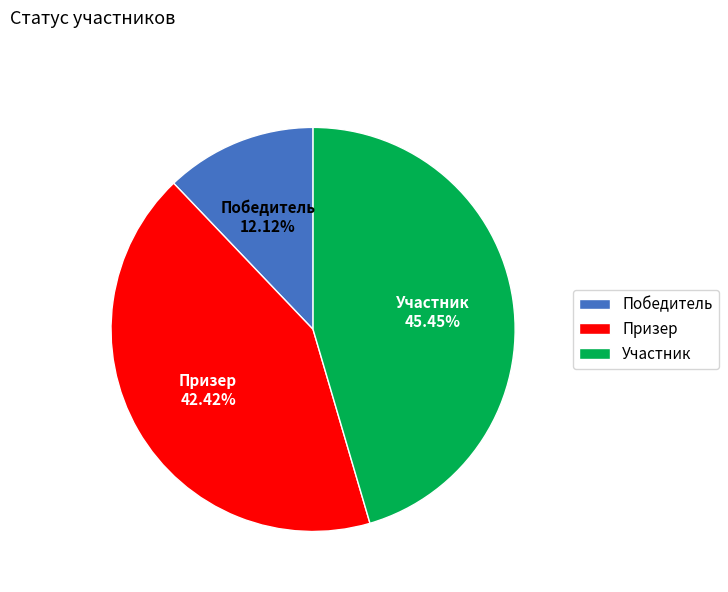

Between Призер and Победитель, which is larger?

Призер